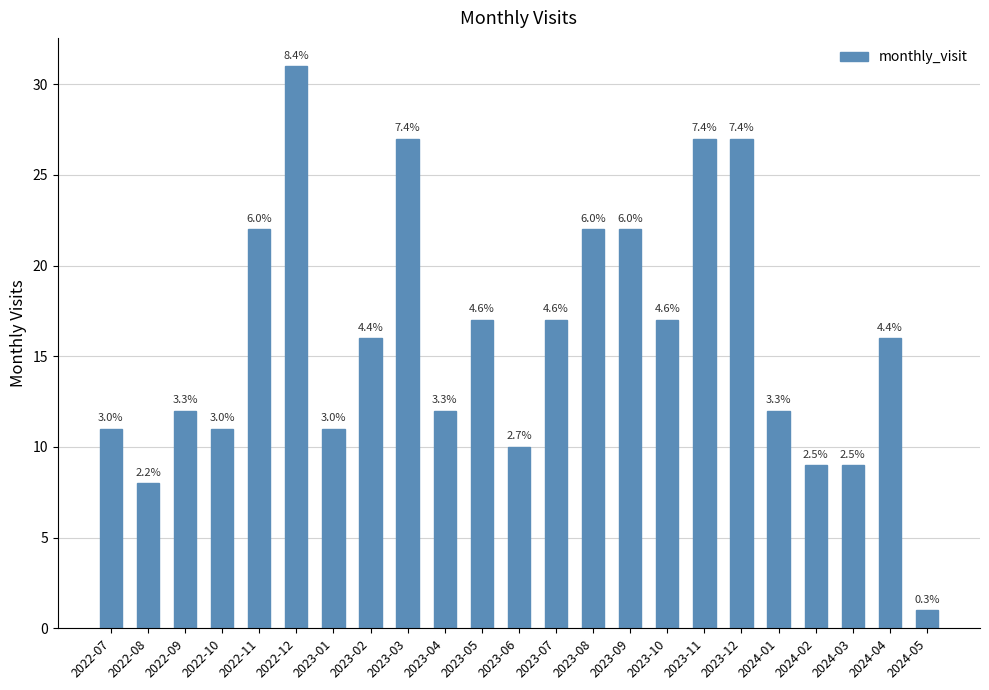

Does the chart contain any negative values?

No